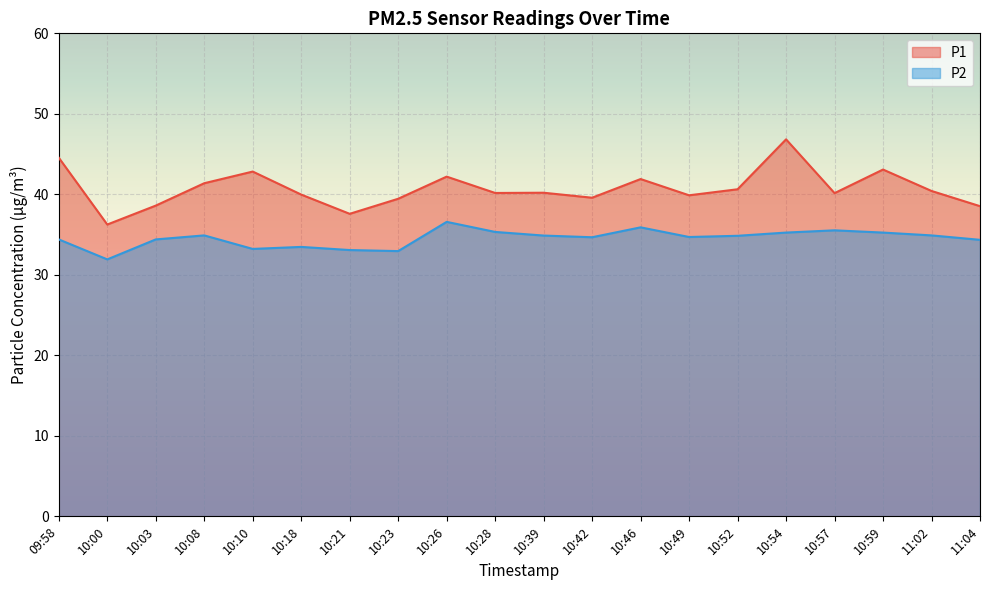

List the series in order of their peak value, lowest first.

P2, P1